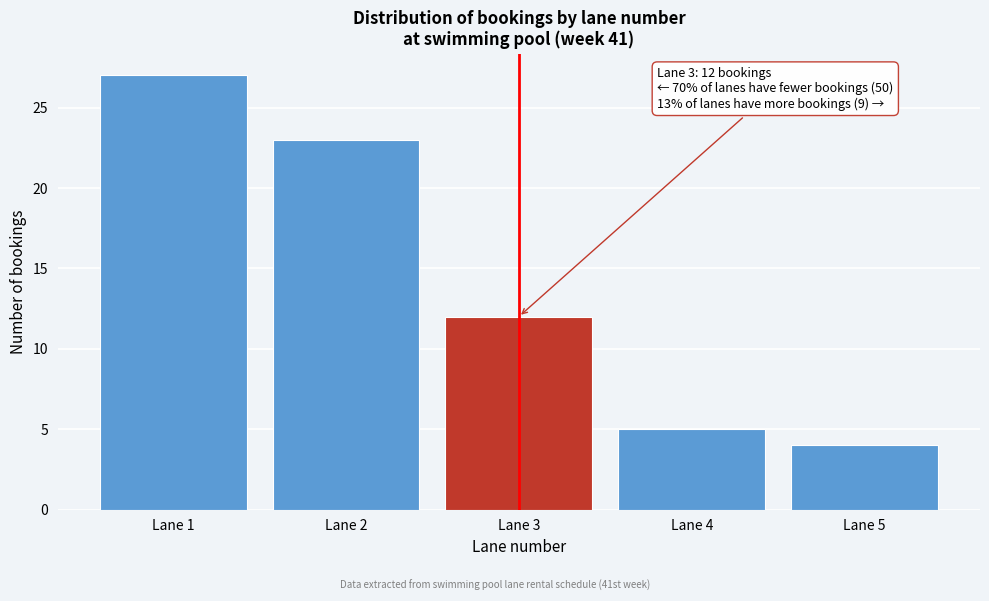

Reading left to right, extract all data points from this chart.

27	23	12	5	4